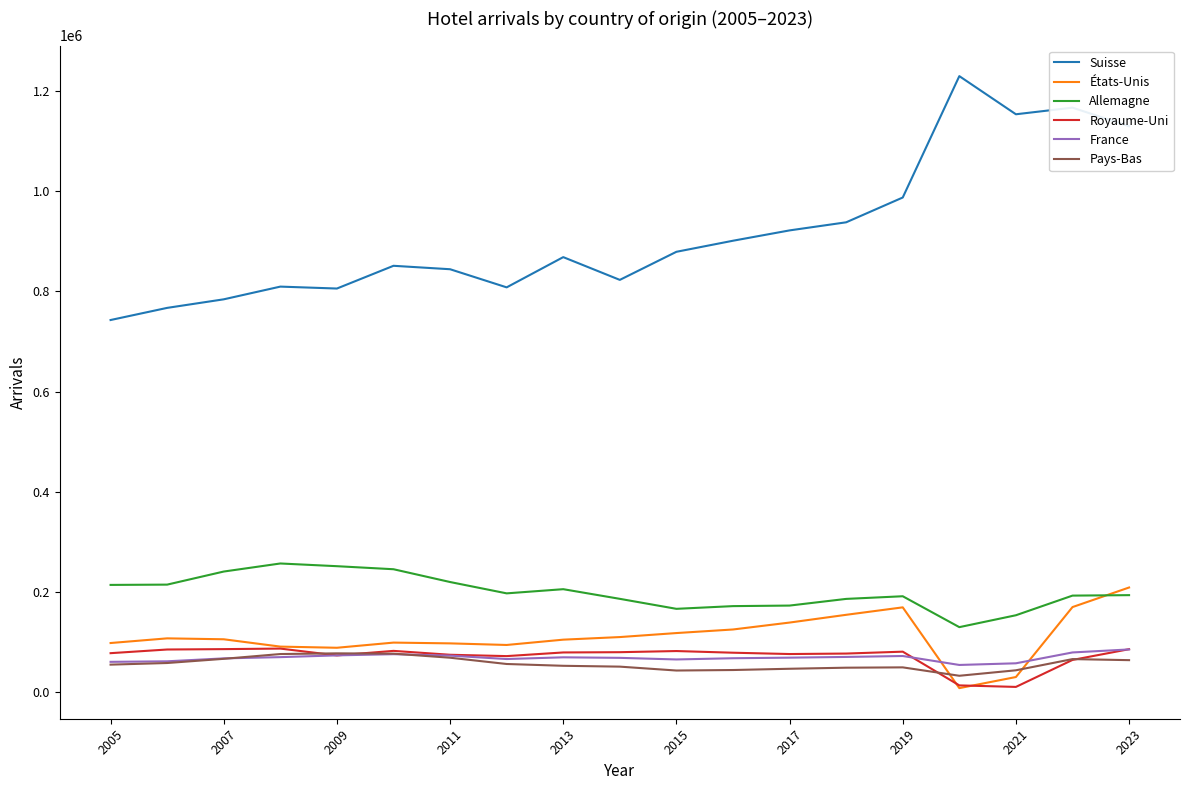

What are all the series names shown in the legend?

Suisse, États-Unis, Allemagne, Royaume-Uni, France, Pays-Bas